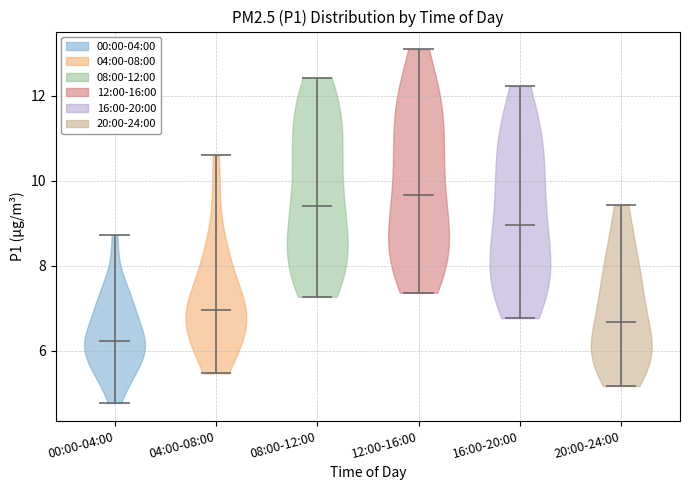

Which violin has the highest median line?

12:00-16:00